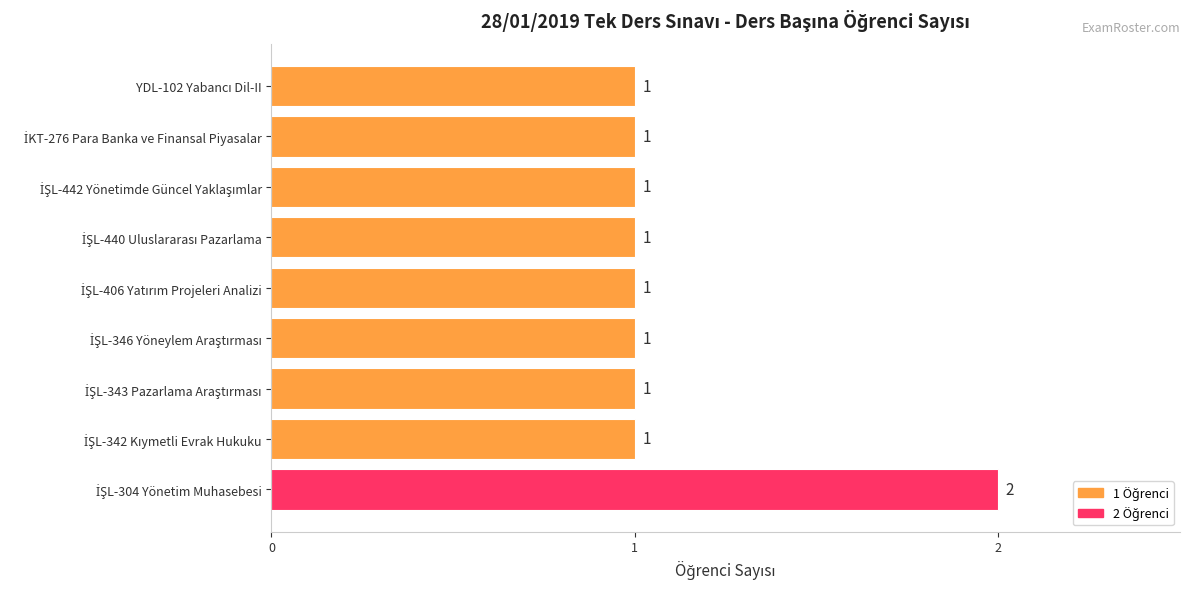

How many data points does each series have?

9